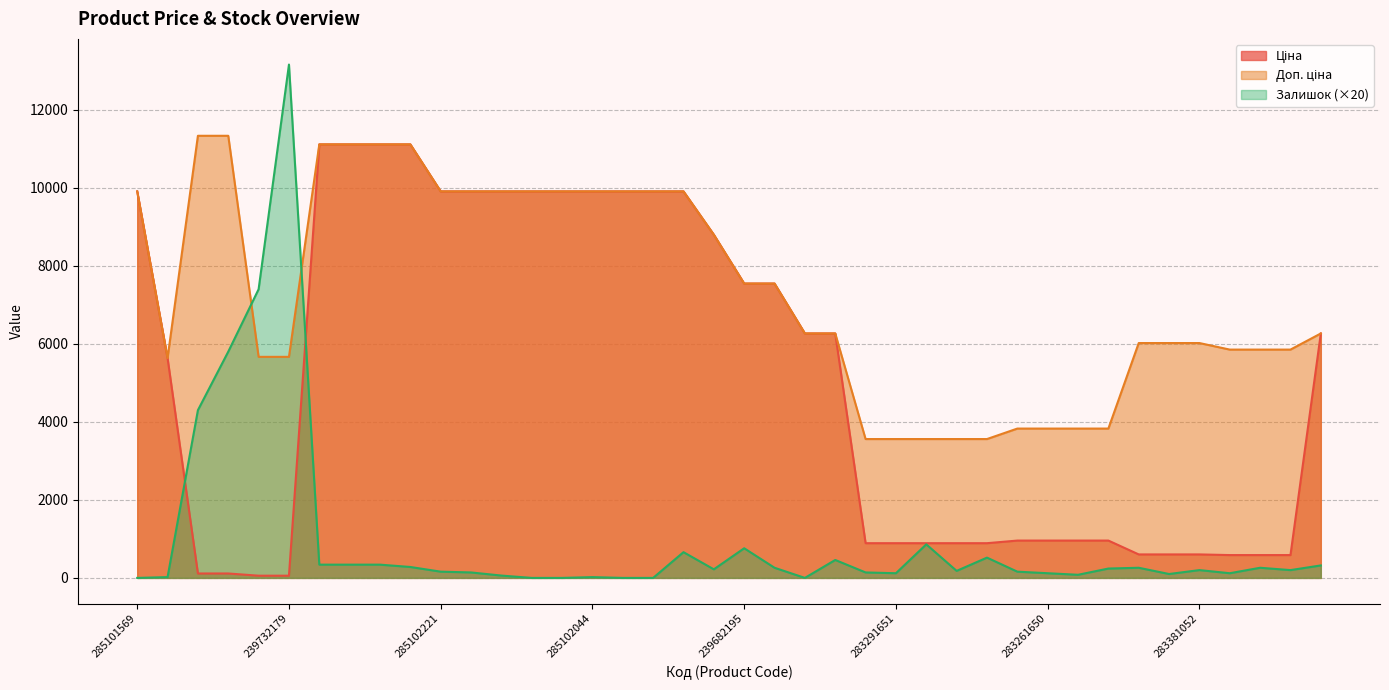

Is it true that Ціна equals 2187.5 at 248922198?

False